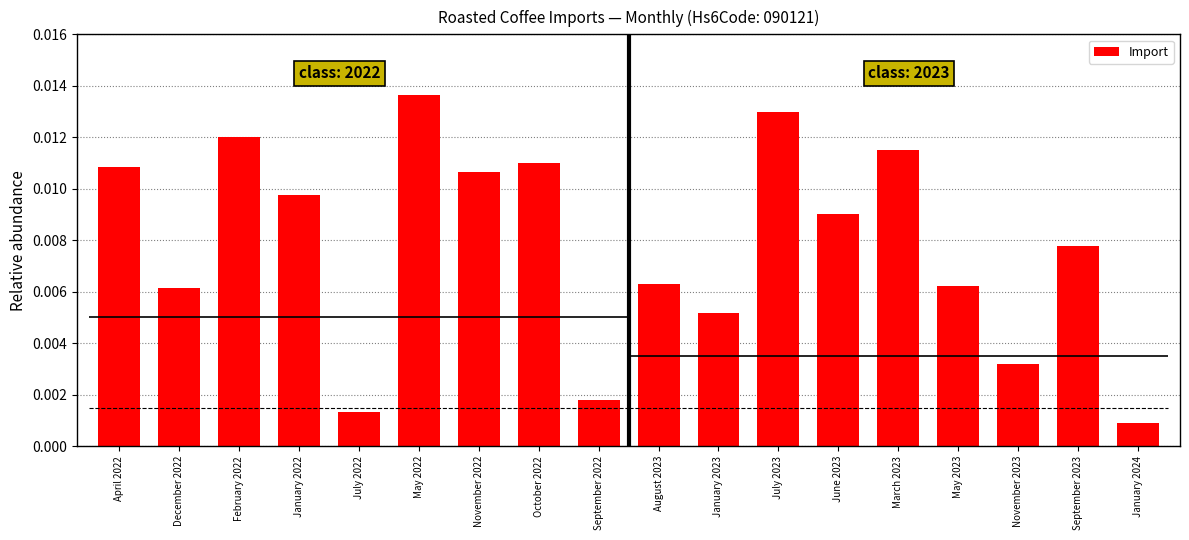

Which category has the highest value across all series?

May 2022